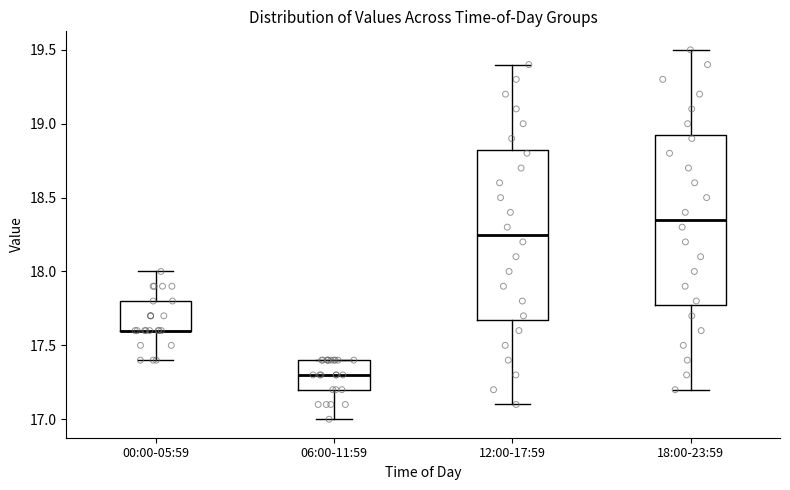

Reading left to right, transcribe this box plot: for each box, give where its median line is, the range the box spans, and where its two whiskers end, as read against the y-axis. The values are not printed on the chart, so give them approximately, as read against the axis.

00:00-05:59: median 17.60 (drawn on the box's lower edge), box 17.60 to 17.80, whiskers 17.40 to 18.00
06:00-11:59: median 17.30, box 17.20 to 17.40, whiskers 17.00 to 17.40
12:00-17:59: median 18.25, box 17.70 to 18.85, whiskers 17.10 to 19.40
18:00-23:59: median 18.35, box 17.80 to 18.95, whiskers 17.20 to 19.50